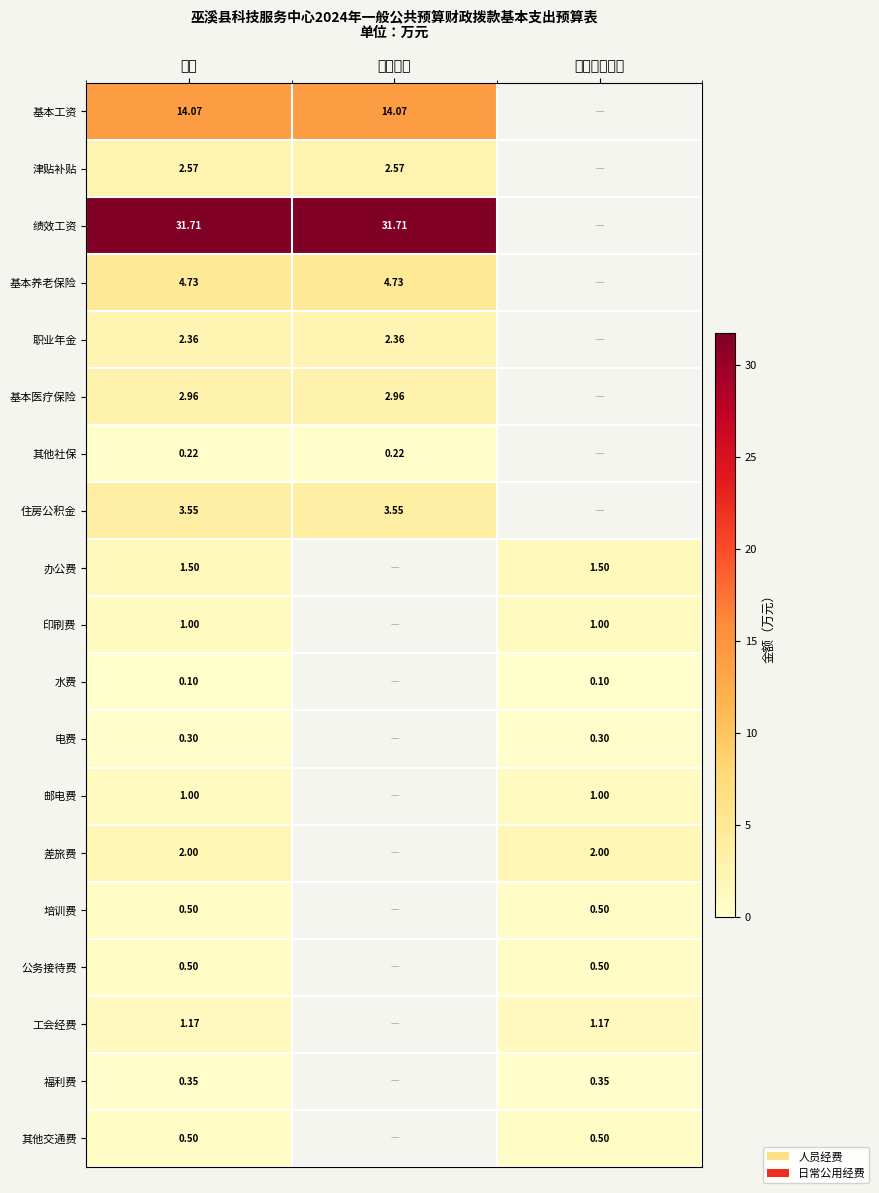

True or false: 基本医疗保险 has a value of 4.8 at 总计.

False